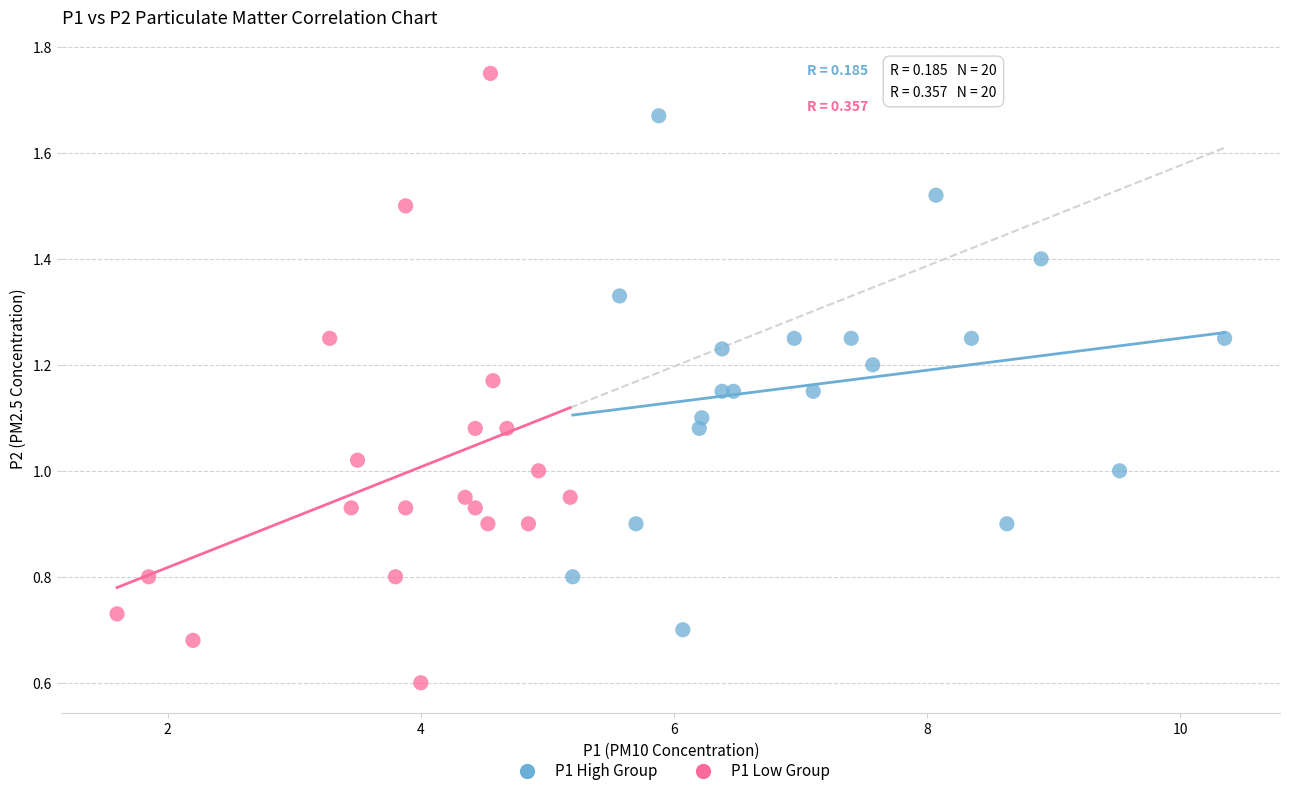

What are all the series names shown in the legend?

P1 High Group, P1 Low Group